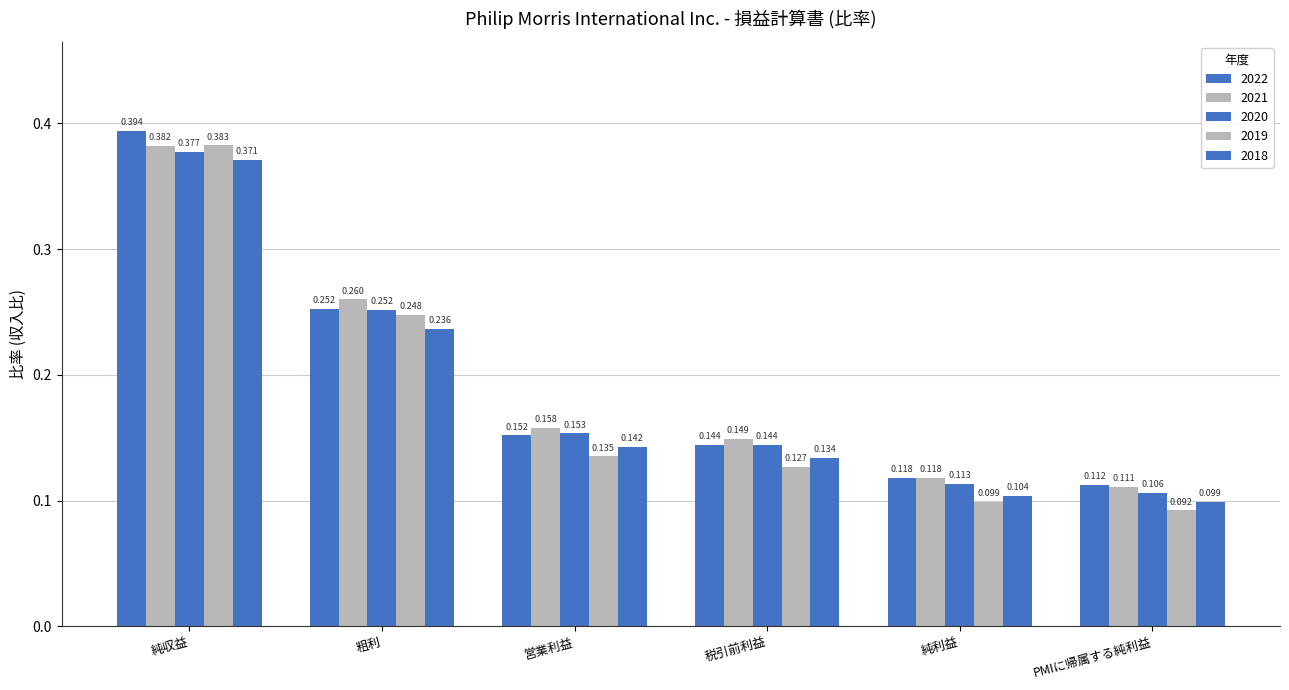

Does the chart contain any negative values?

No